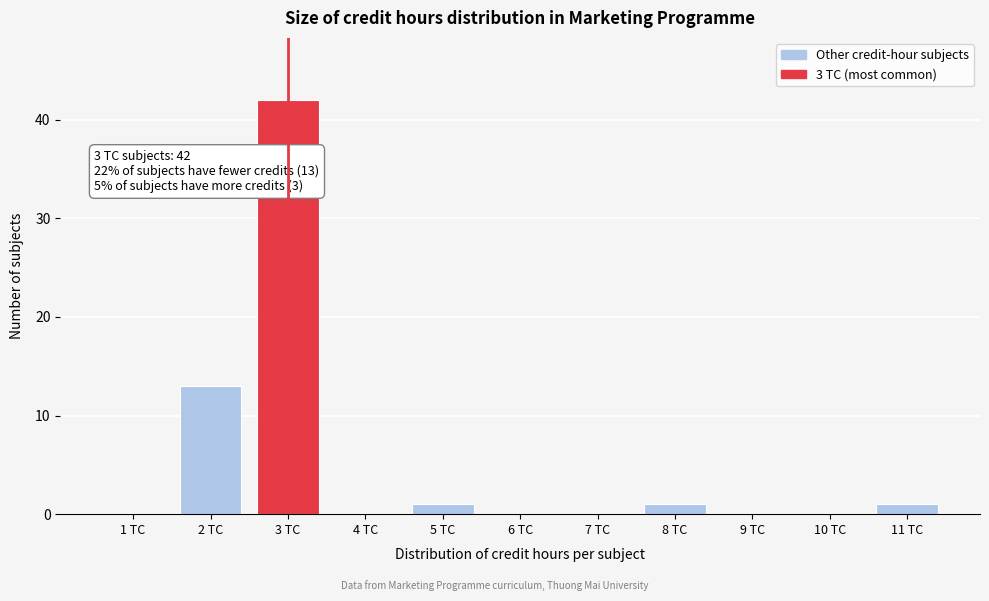

Which range on the x-axis has the tallest bar?

2.5 to 3.5